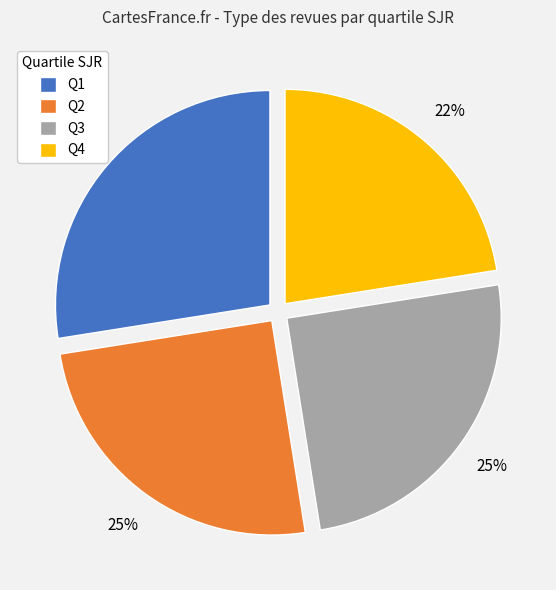

To the nearest percent, what portion does Q2 represent?

25%